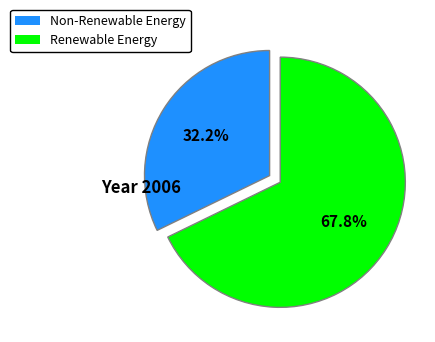

What is the majority slice?

Renewable Energy